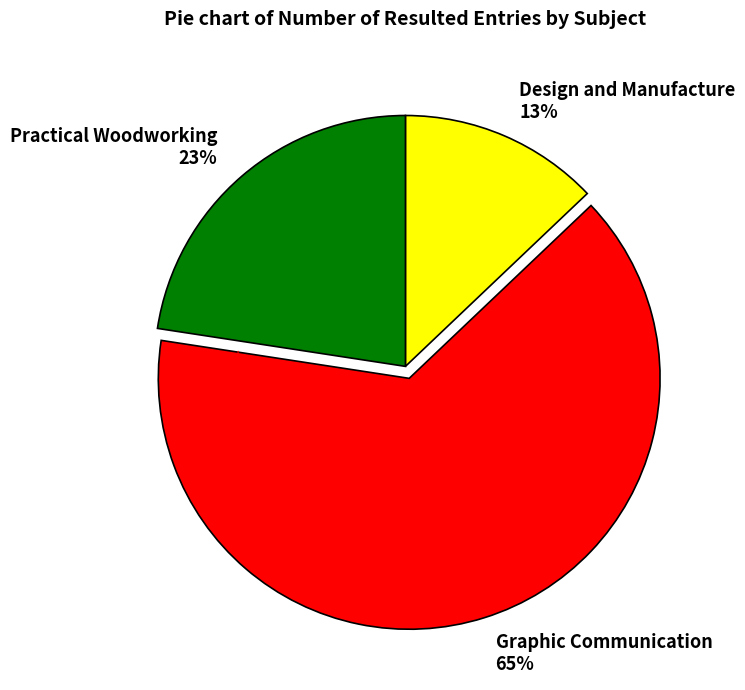

Rank the categories by value from lowest to highest.

Design and Manufacture, Practical Woodworking, Graphic Communication